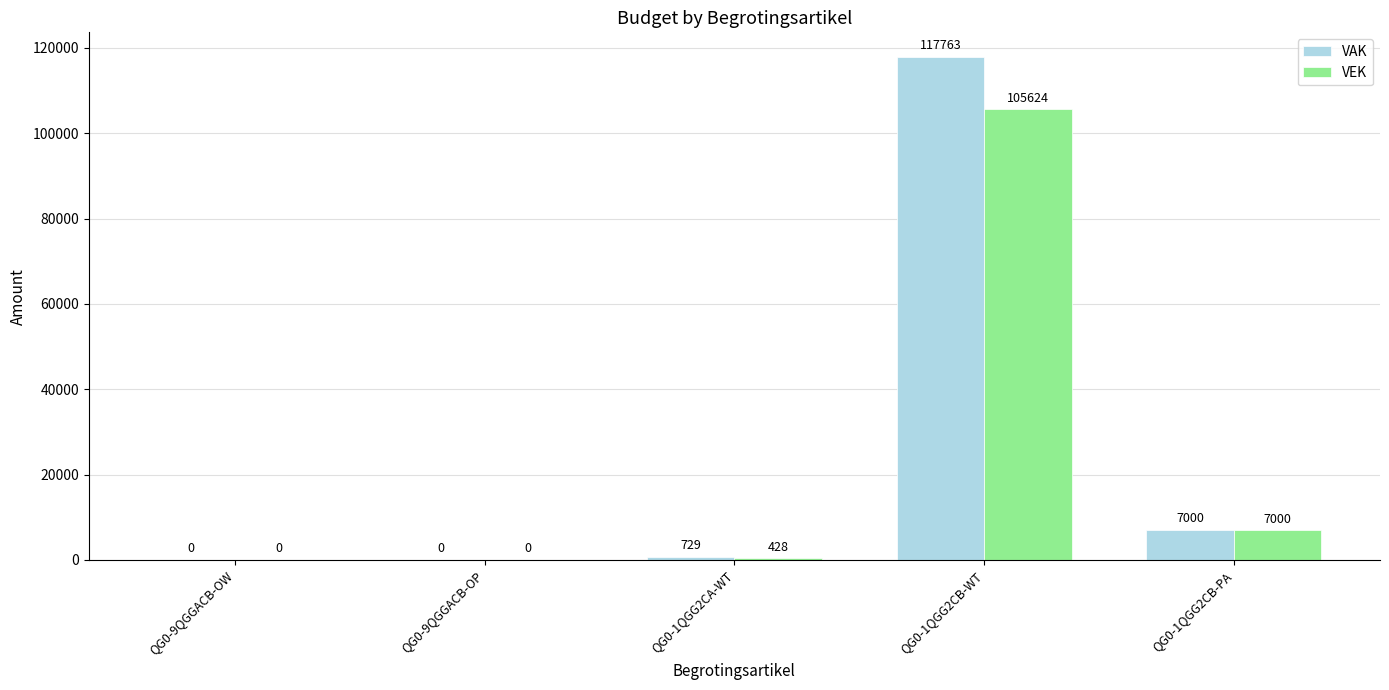

Is it true that VEK equals 428 at QG0-1QGG2CA-WT?

True